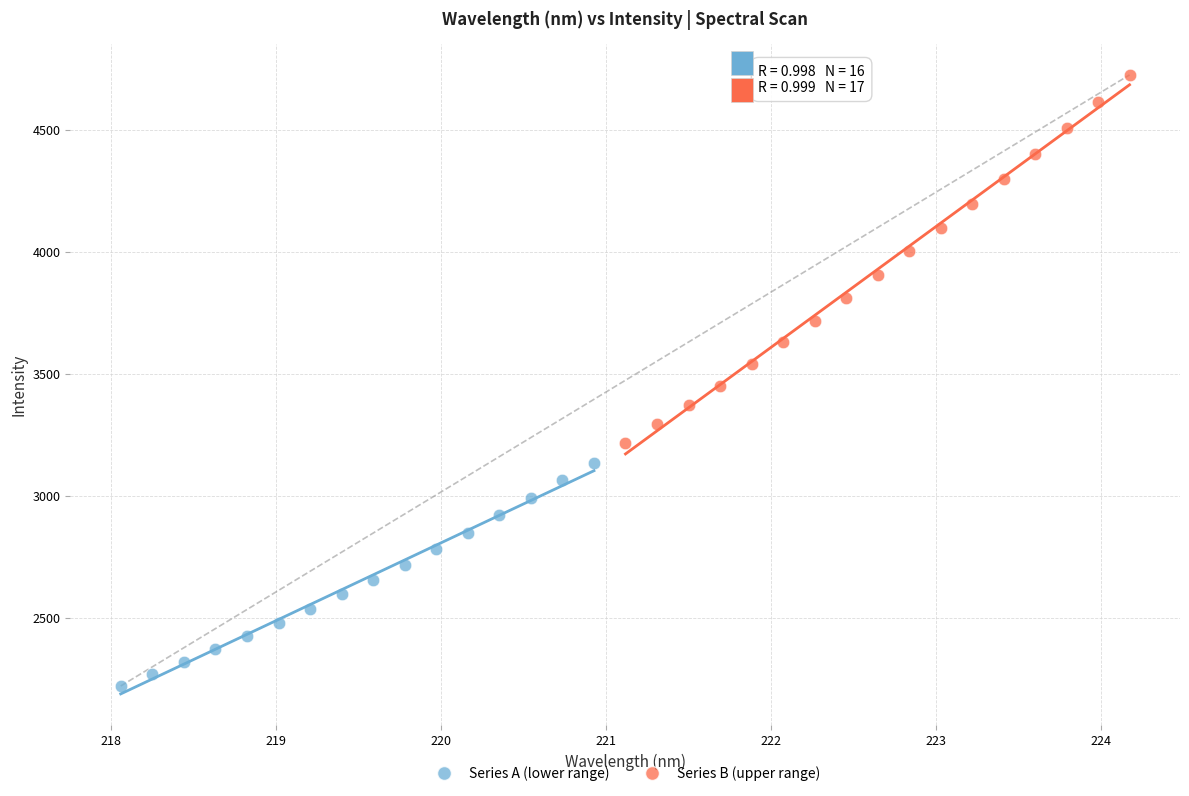

Which series reaches the minimum Y coordinate?

Series A (lower range)